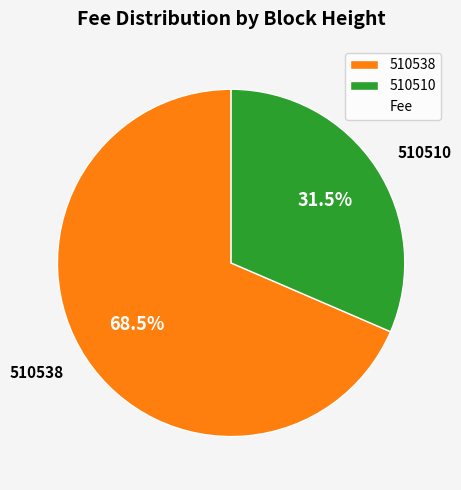

Which slice is the smallest?

510510